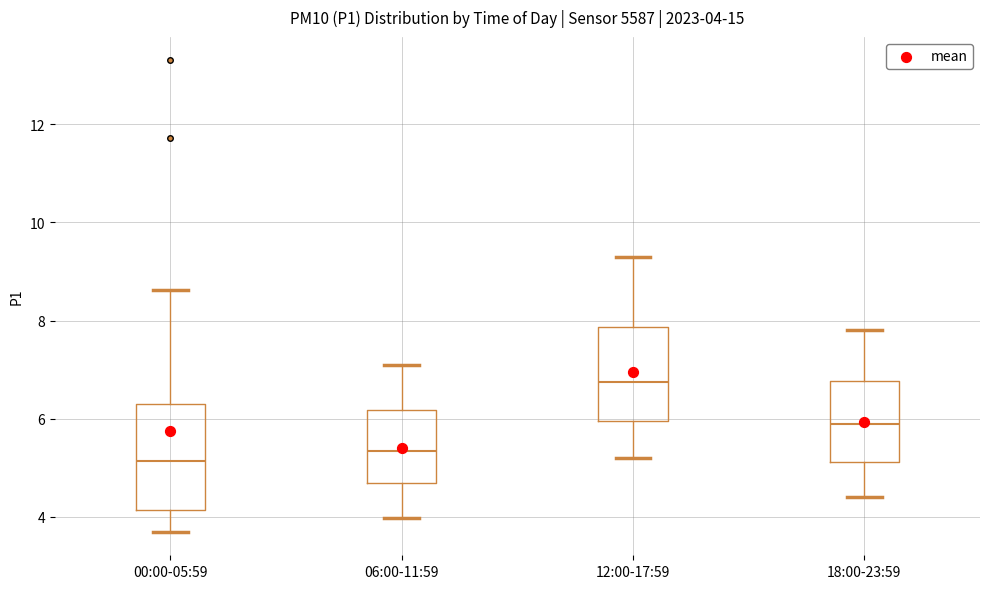

Which box has the lowest median line?

00:00-05:59